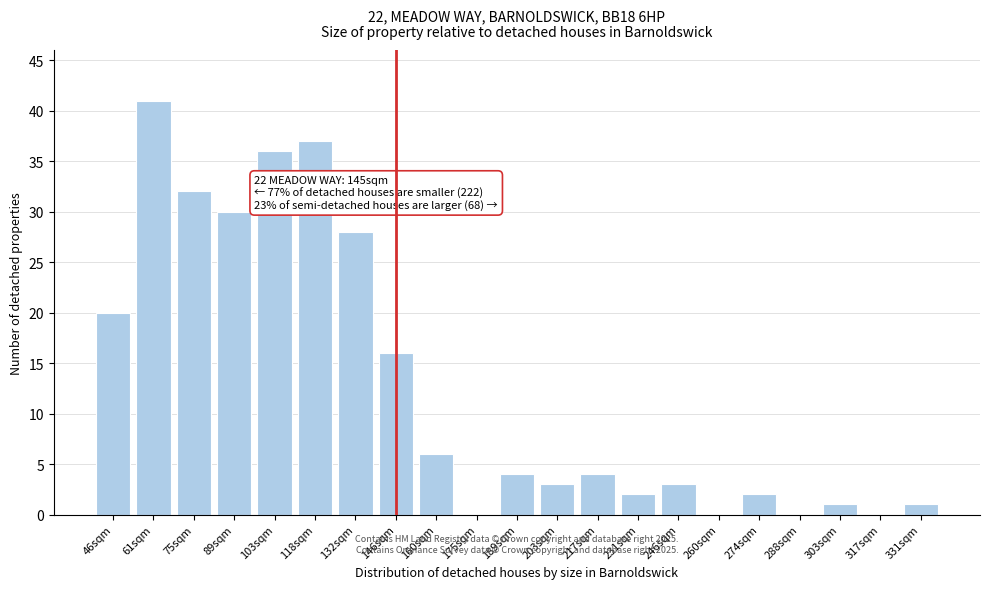

Reading left to right, what are all the values shown in this chart?

46sqm=20	61sqm=41	75sqm=32	89sqm=30	103sqm=36	118sqm=37	132sqm=28	146sqm=16	160sqm=6	175sqm=0	189sqm=4	203sqm=3	217sqm=4	231sqm=2	246sqm=3	260sqm=0	274sqm=2	288sqm=0	303sqm=1	317sqm=0	331sqm=1